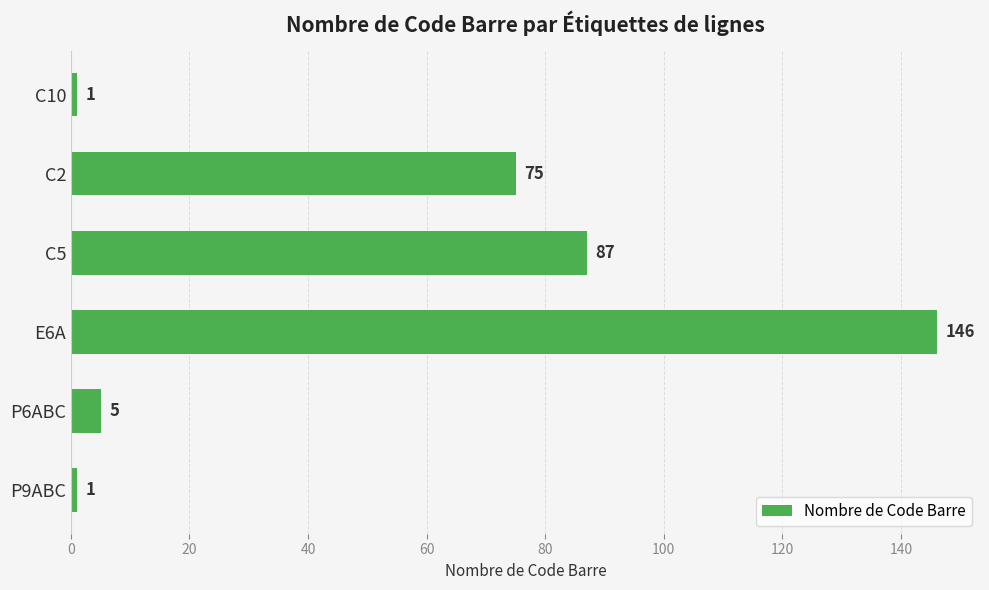

The value at C5 is 87. True or false?

True